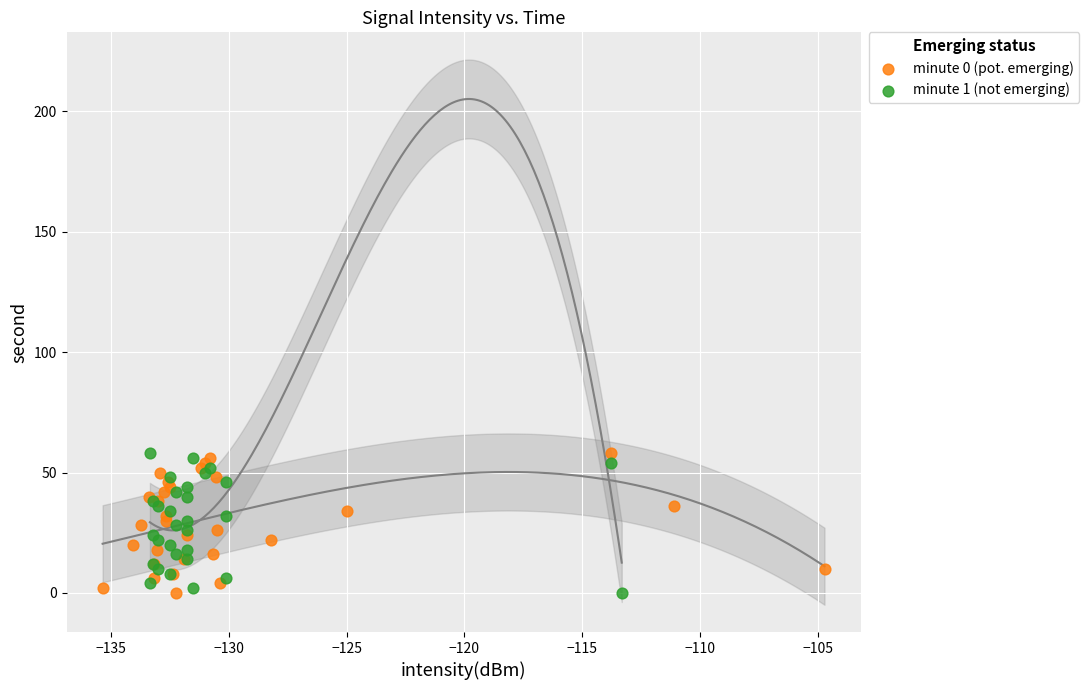

What are all the series names shown in the legend?

minute 0 (pot. emerging), minute 1 (not emerging)